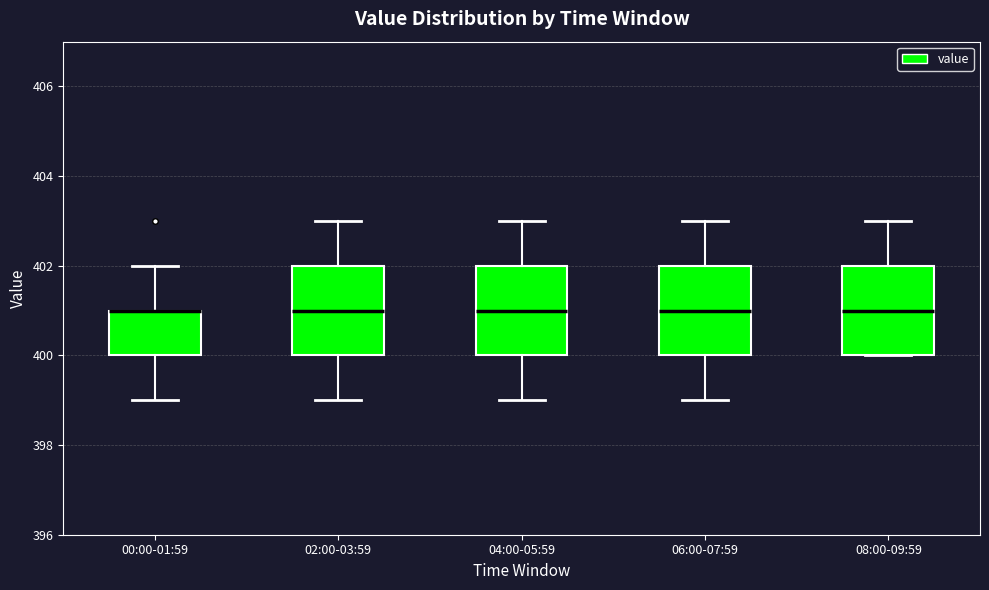

Reading left to right, read every box against the y-axis: the position of its median line, the range the box covers, and the ends of its whiskers. The values are not printed on the chart, so give them approximately, as read against the axis.

00:00-01:59: median 401 (drawn on the box's upper edge), box 400 to 401, whiskers 399 to 402
02:00-03:59: median 401, box 400 to 402, whiskers 399 to 403
04:00-05:59: median 401, box 400 to 402, whiskers 399 to 403
06:00-07:59: median 401, box 400 to 402, whiskers 399 to 403
08:00-09:59: median 401, box 400 to 402, whiskers 400 to 403